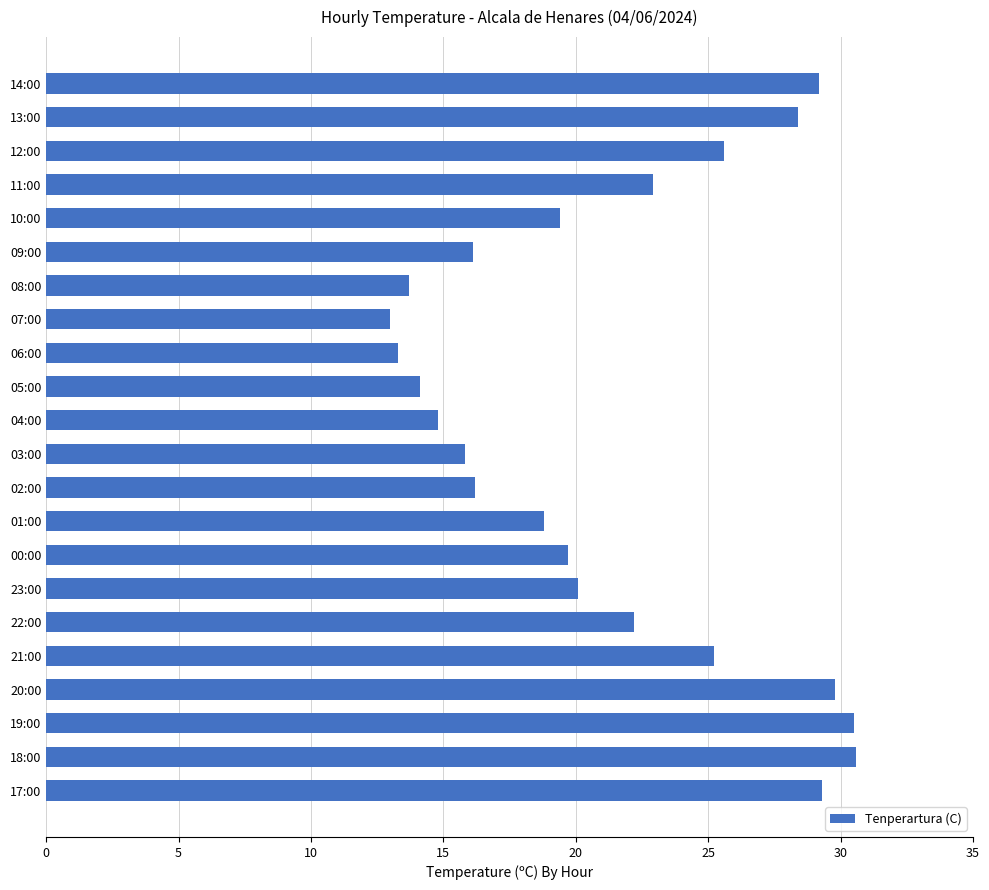

What is the label of the 11th bar from the bottom?

03:00